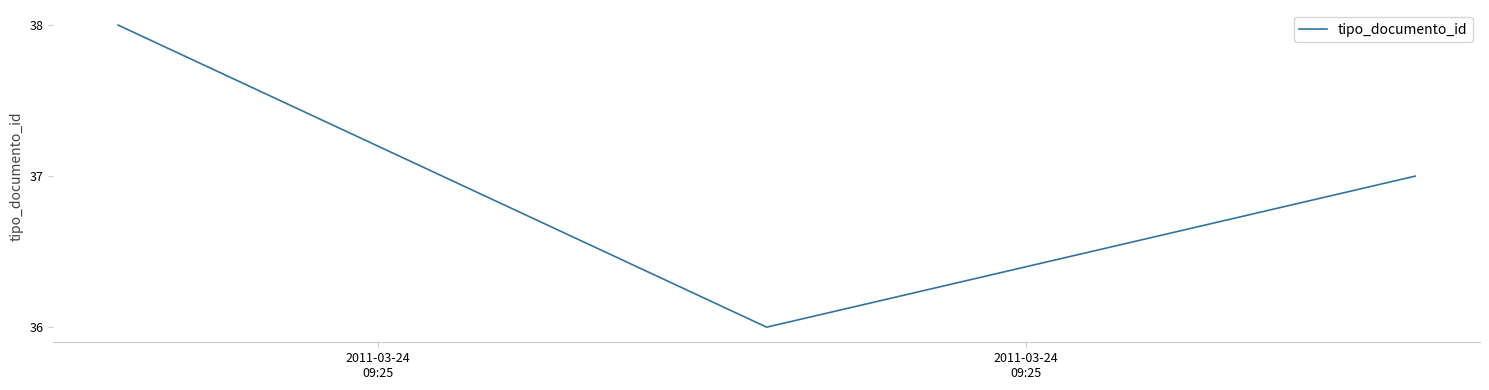

What is the smallest value displayed?

36